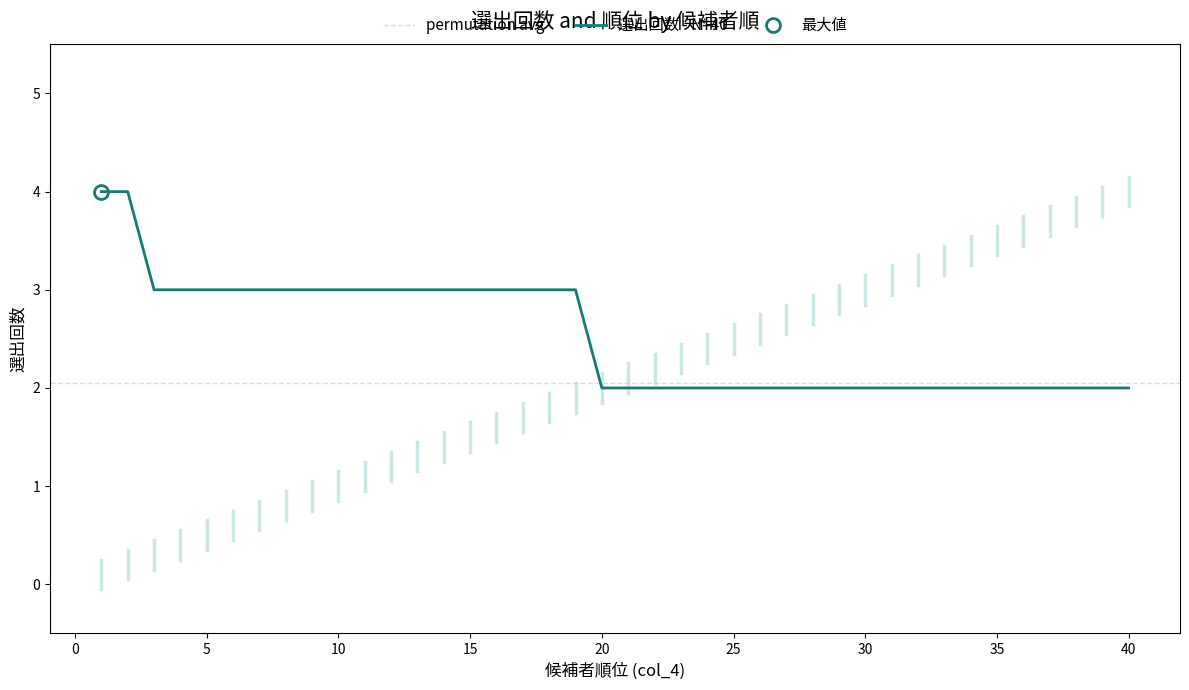

Where is the data nearest to the value 3?

3